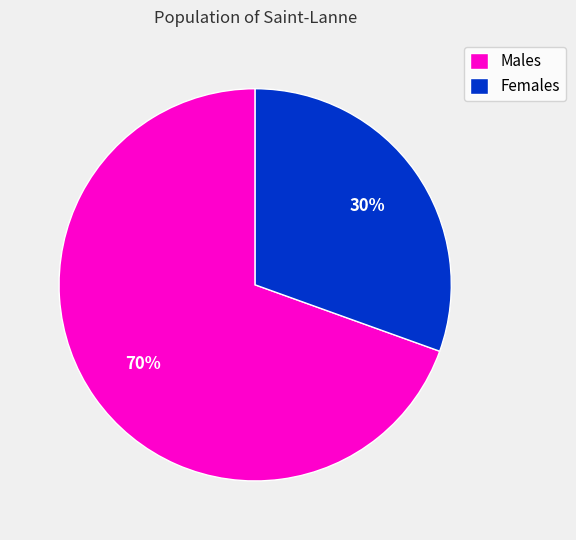

Combined, do Males and Females account for over 50%?

Yes